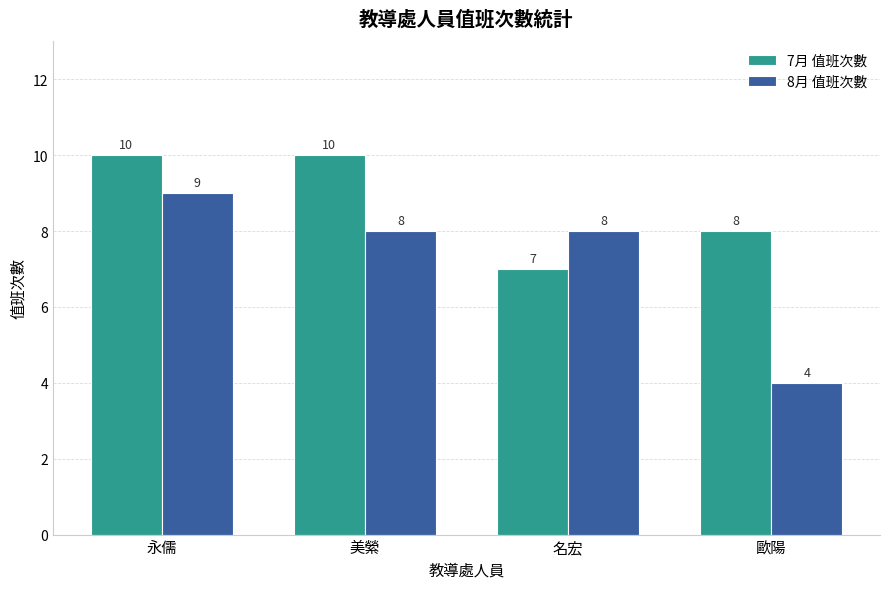

Which series has the largest total across all categories?

7月 值班次數